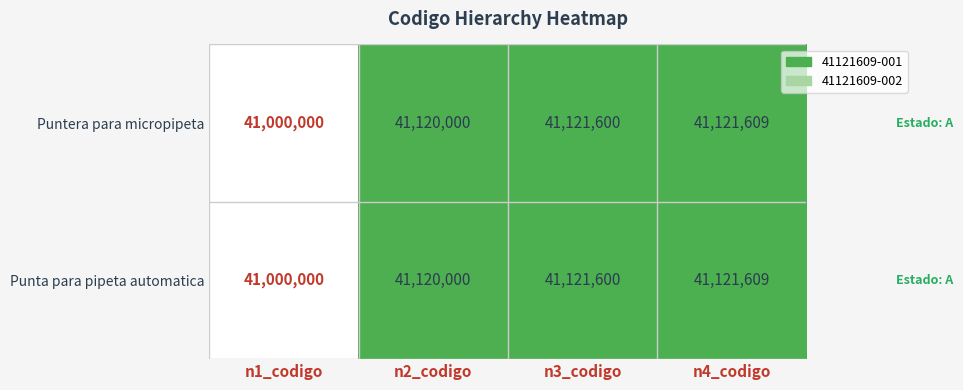

List the labels in order of Puntera para micropipeta value, smallest first.

n1_codigo, n2_codigo, n3_codigo, n4_codigo